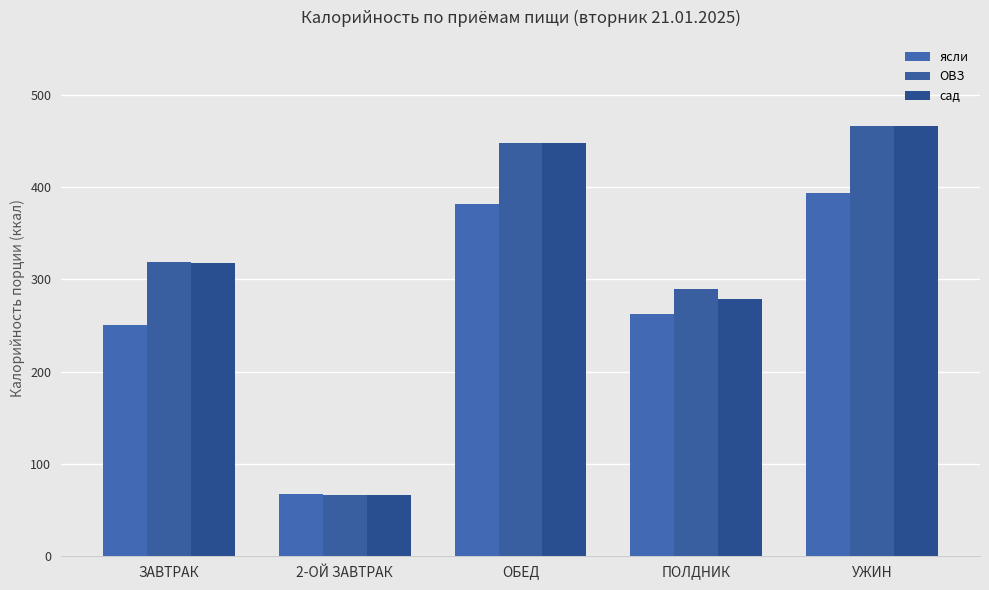

Count the number of categories in the chart.

5